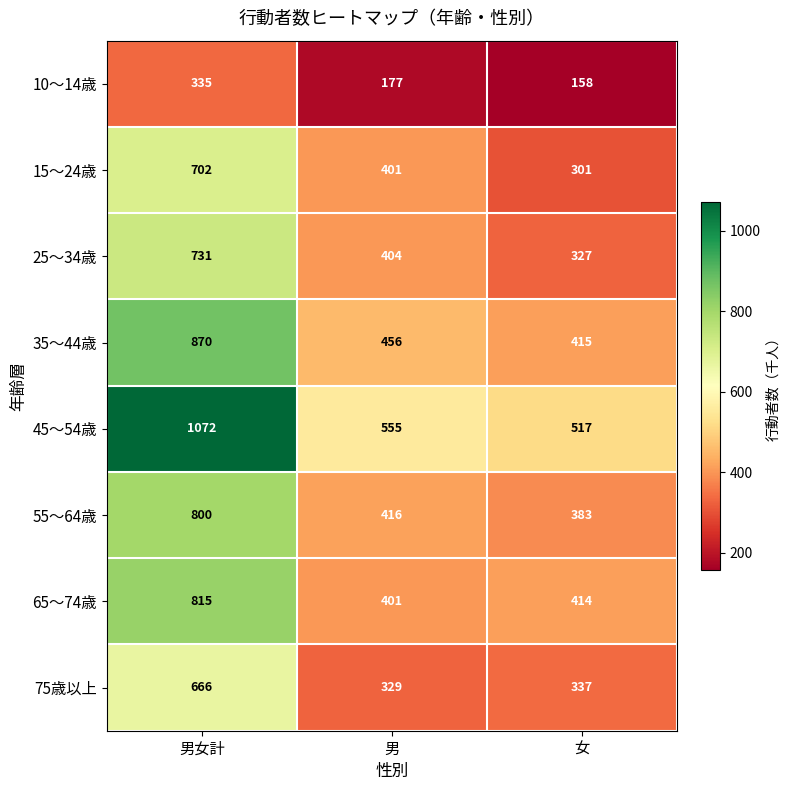

Count the number of data series in this chart.

8